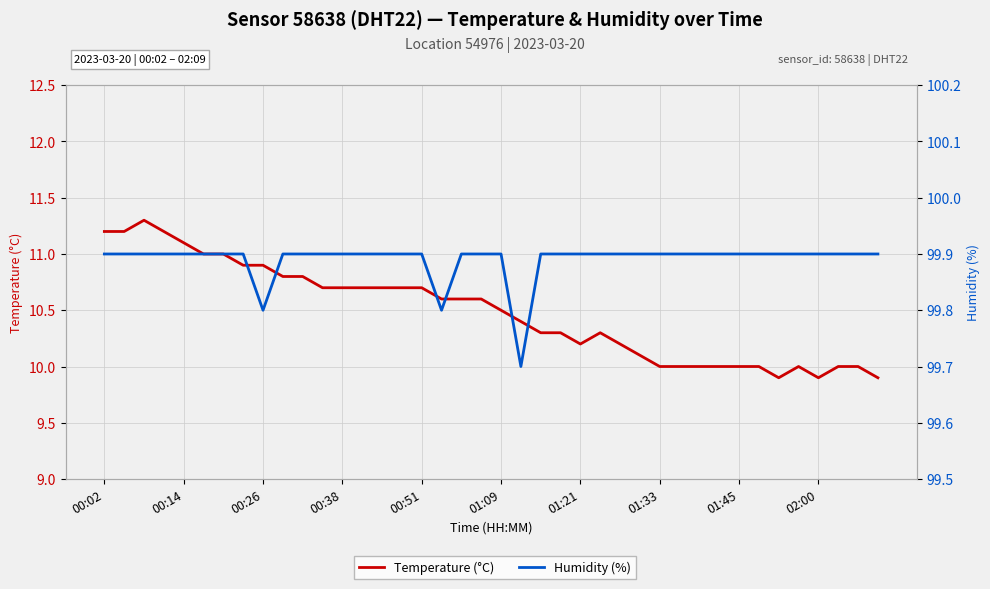

Rank the series at 00:26 from highest to lowest value.

Humidity (%), Temperature (°C)